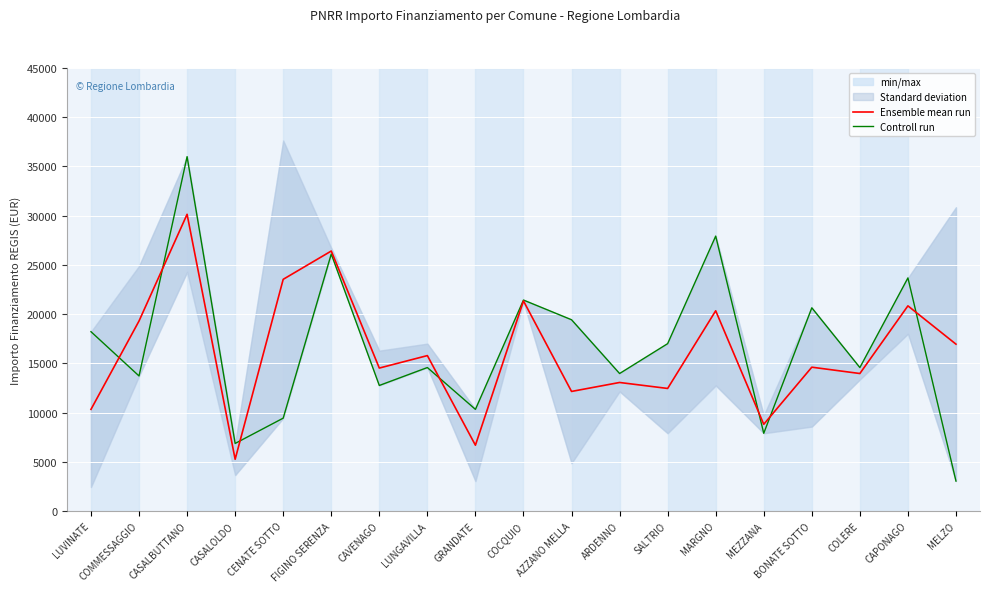

Count the number of data series in this chart.

2